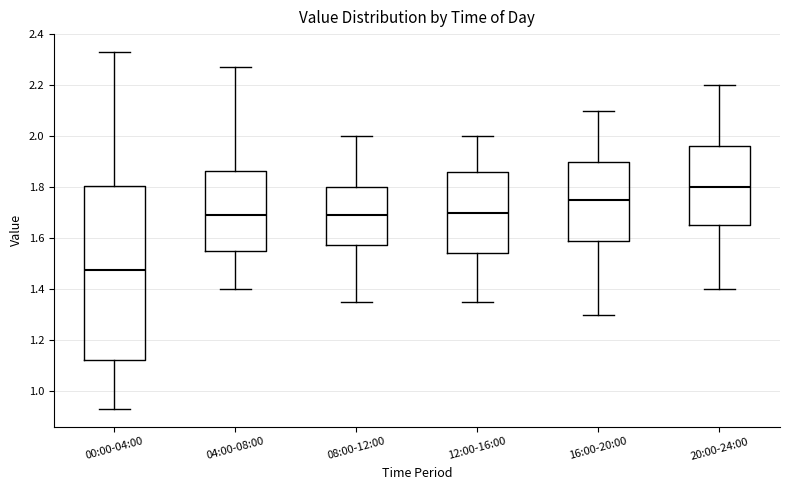

Reading left to right, transcribe this box plot: for each box, give where its median line is, the range the box spans, and where its two whiskers end, as read against the y-axis. The values are not printed on the chart, so give them approximately, as read against the axis.

00:00-04:00: median 1.48, box 1.12 to 1.80, whiskers 0.94 to 2.34
04:00-08:00: median 1.70, box 1.56 to 1.86, whiskers 1.40 to 2.28
08:00-12:00: median 1.70, box 1.58 to 1.80, whiskers 1.36 to 2.00
12:00-16:00: median 1.70, box 1.54 to 1.86, whiskers 1.36 to 2.00
16:00-20:00: median 1.76, box 1.58 to 1.90, whiskers 1.30 to 2.10
20:00-24:00: median 1.80, box 1.66 to 1.96, whiskers 1.40 to 2.20